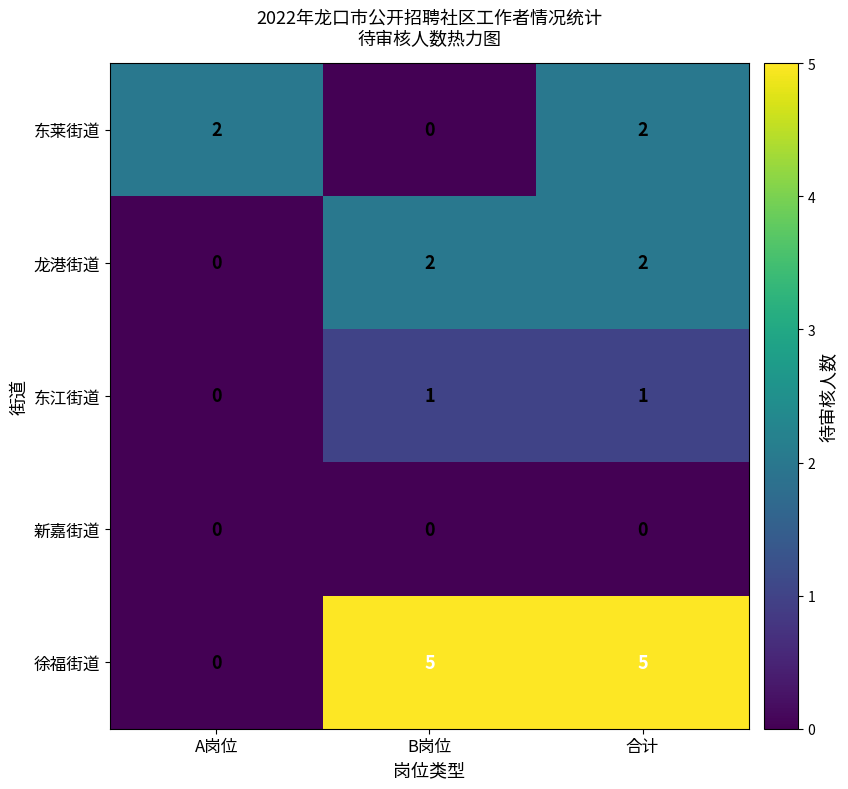

At which label does 东莱街道 reach its minimum?

B岗位